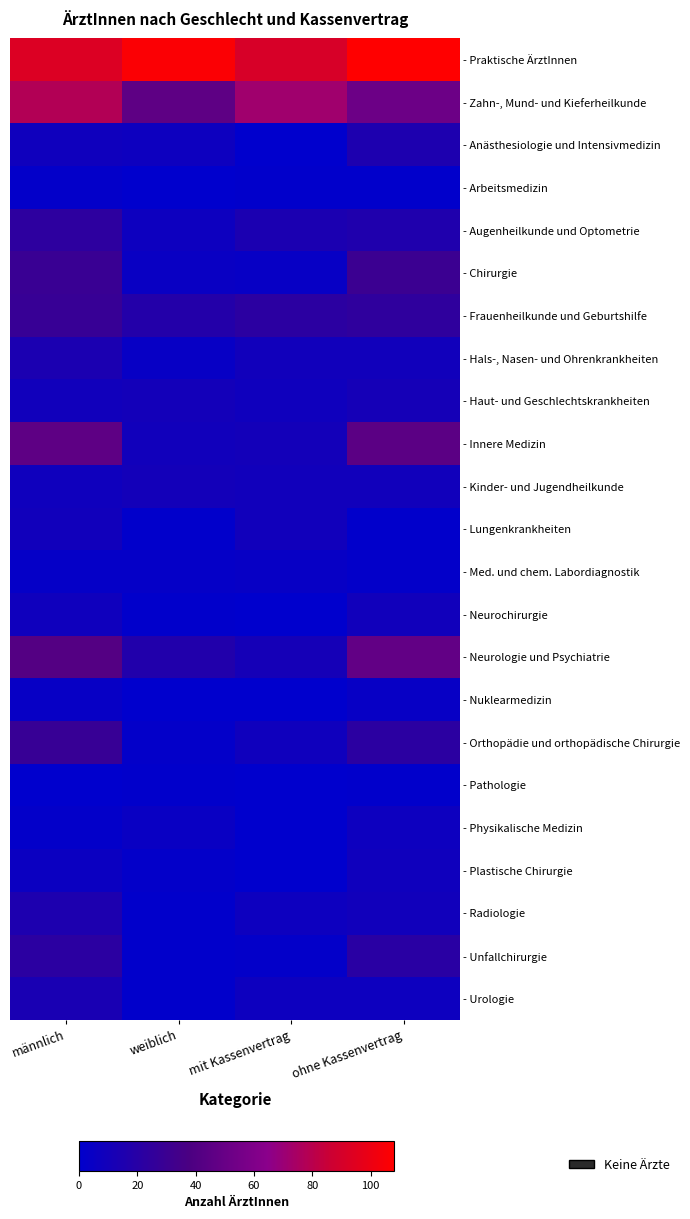

How many data points does each series have?

4